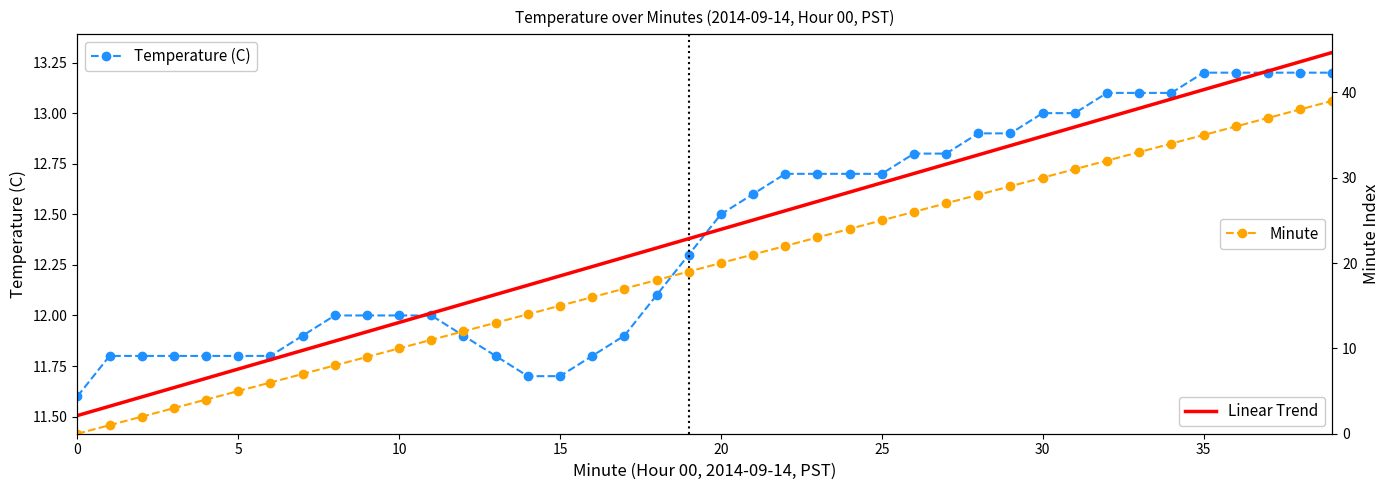

True or false: Minute has more than 1 points higher than both neighbors.

False